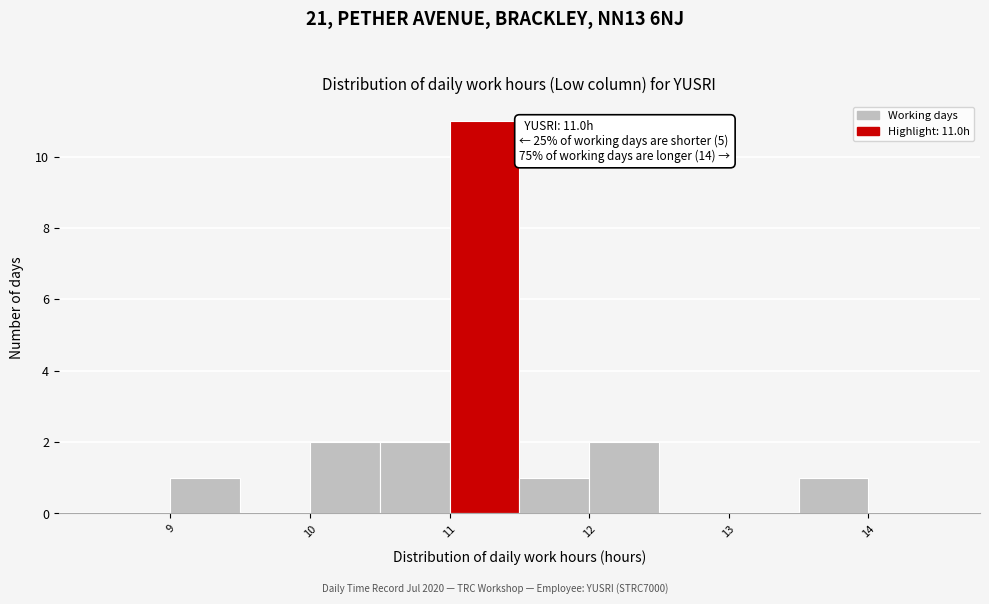

Which range on the x-axis has the tallest bar?

11.0 to 11.5